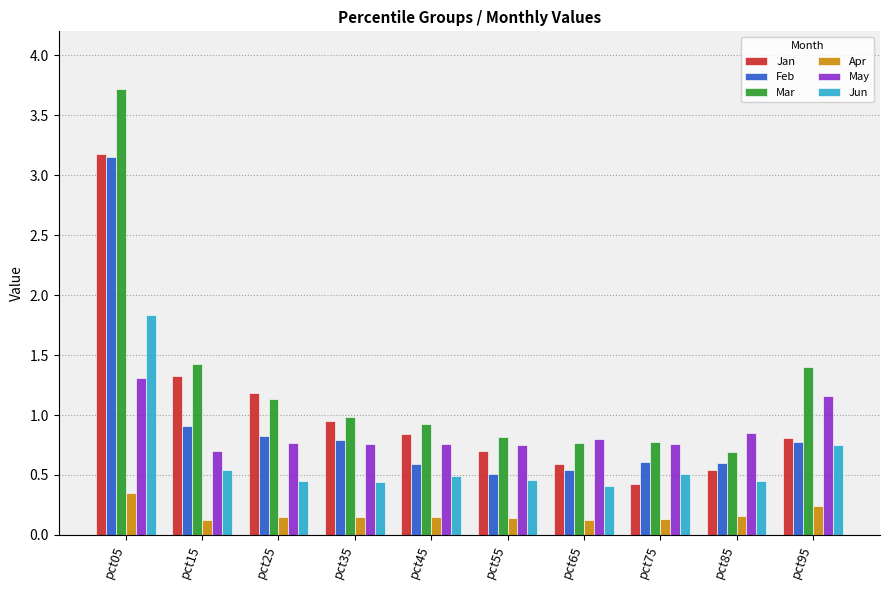

Which series changed the most between pct05 and pct35?

Mar